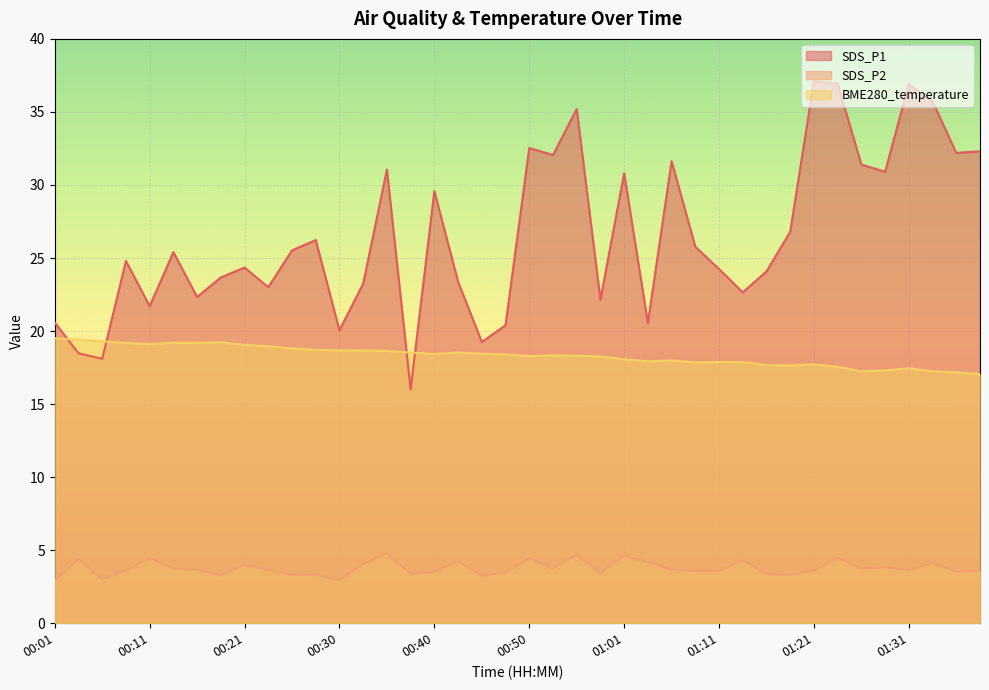

Between 00:53 and 01:11, which series saw the biggest shift?

SDS_P1